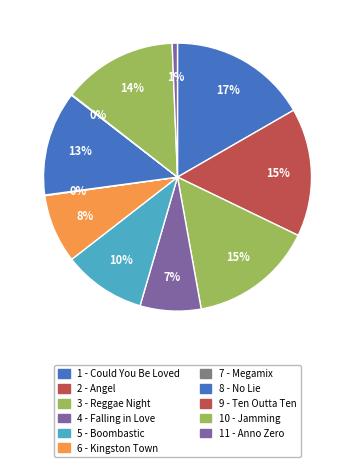

How many segments does this pie chart have?

11